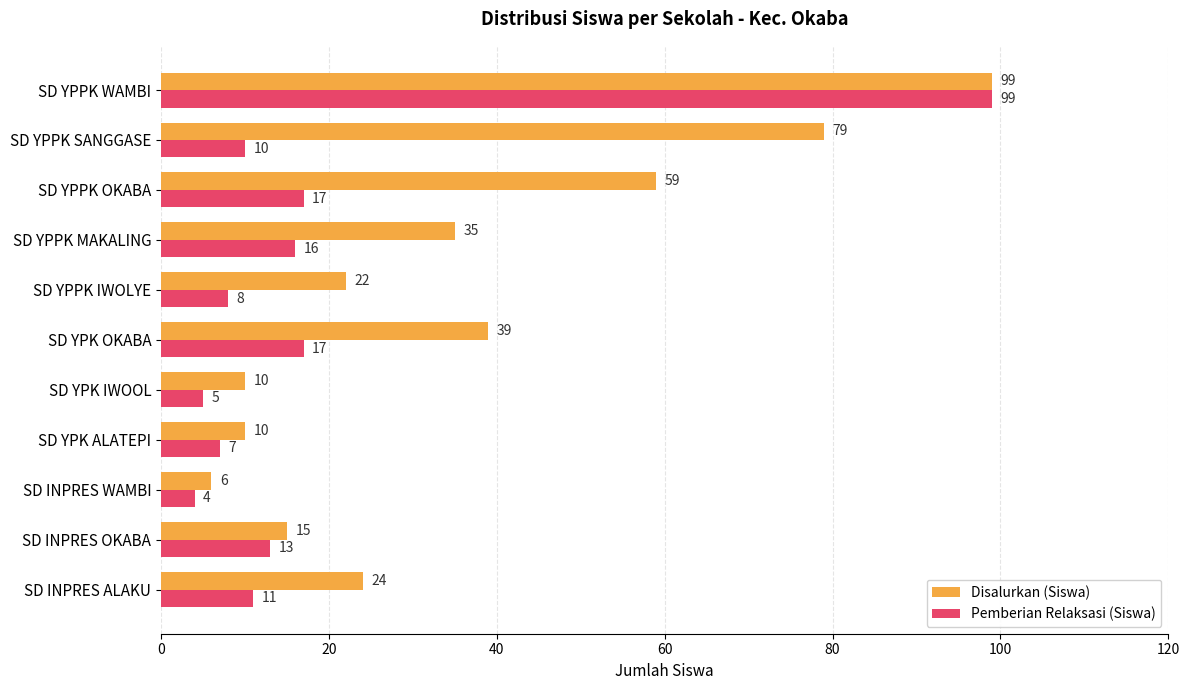

What is the sum of all Pemberian Relaksasi (Siswa) values?

207